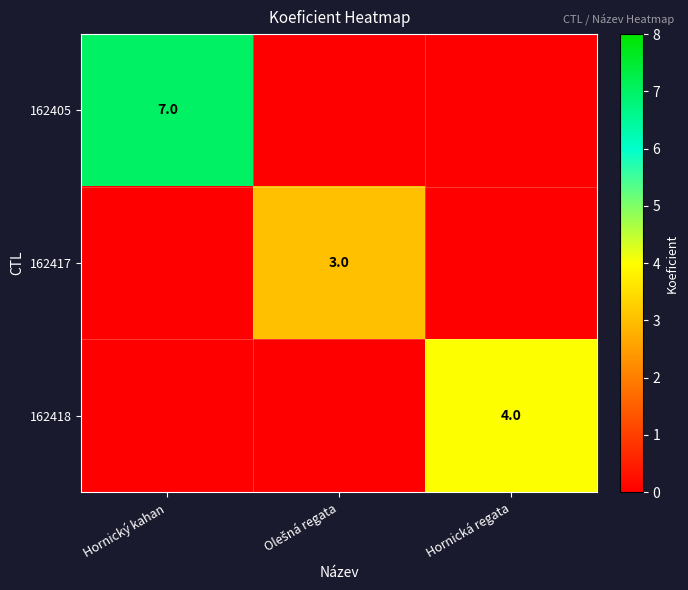

Between Hornická regata and Olešná regata, which is larger?

Hornická regata